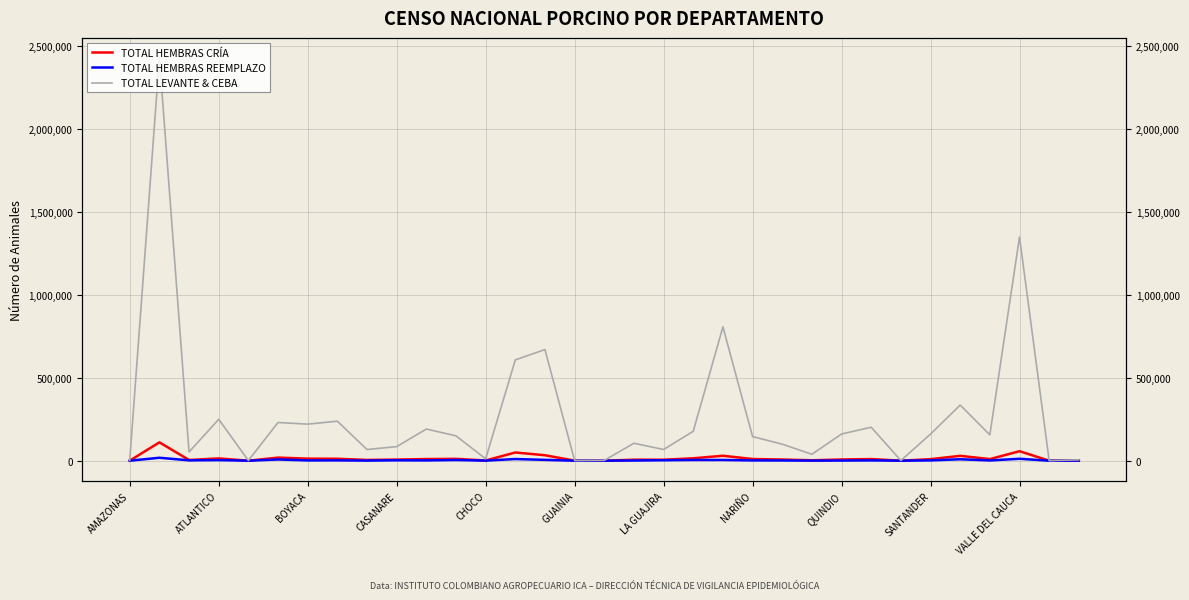

Is it true that TOTAL LEVANTE & CEBA equals 50131 at CASANARE?

False